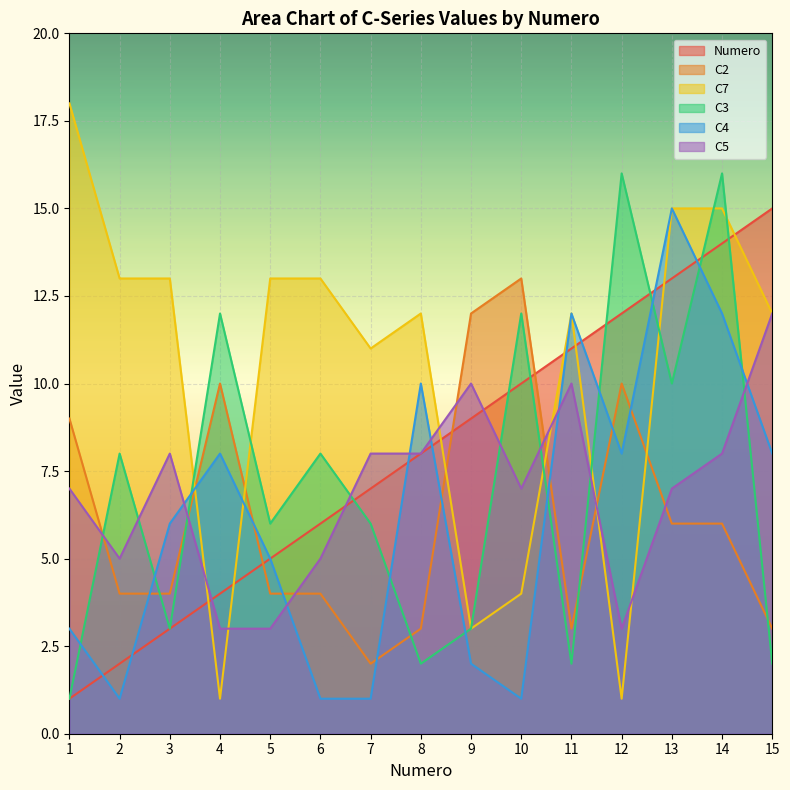

The value of C2 at 8 is 5. True or false?

False